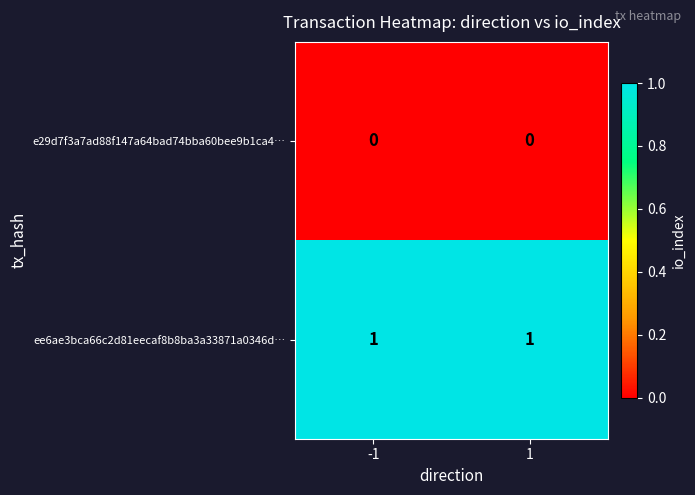

What is the difference between the highest and lowest values at -1?

1